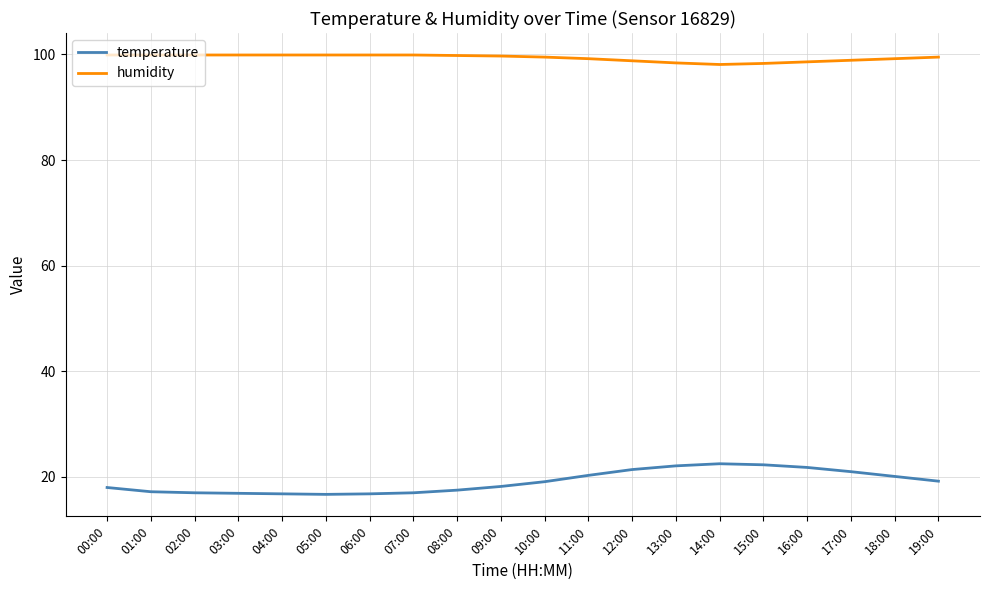

True or false: temperature has a value of 17.2 at 01:00.

True